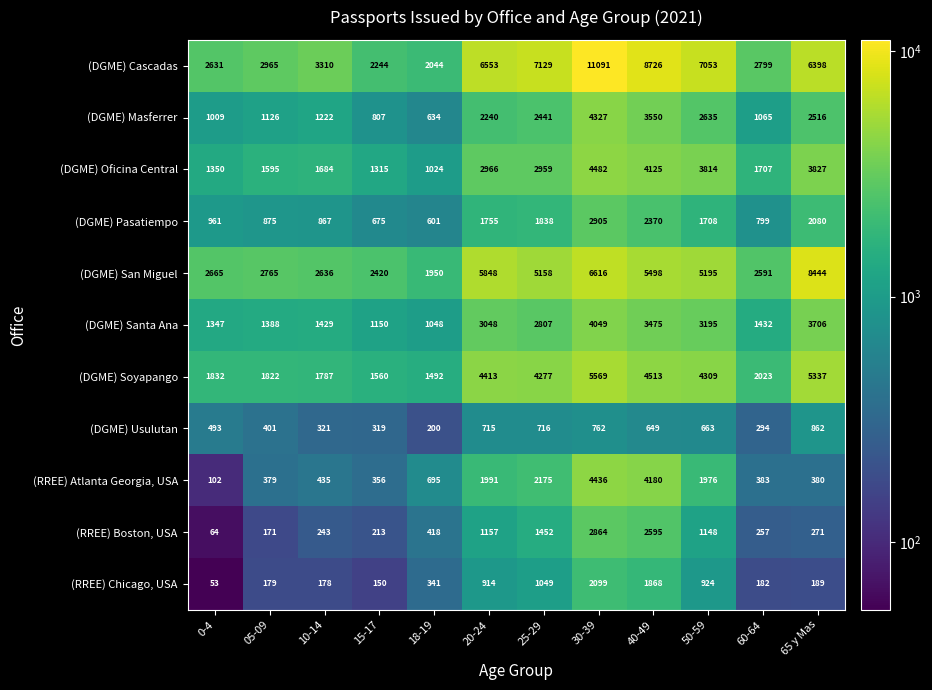

True or false: (DGME) Oficina Central has a value of 2916 at 30-39.

False